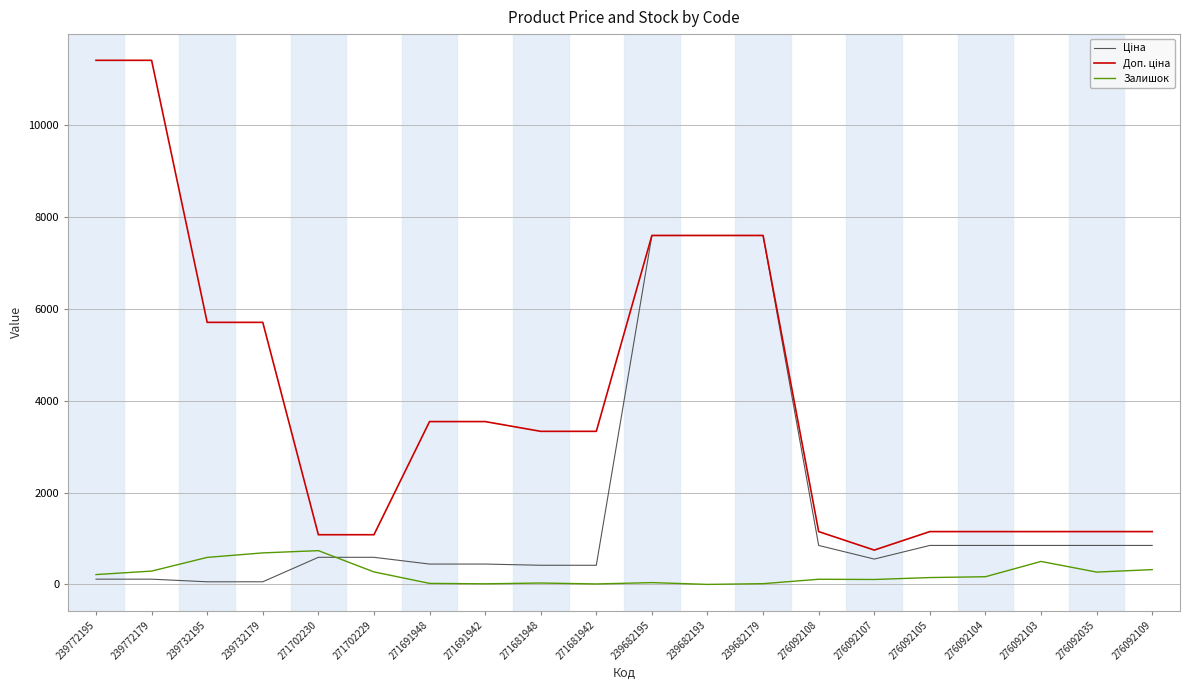

What is the spread (max minus min) of values at 239682193?

7596.5